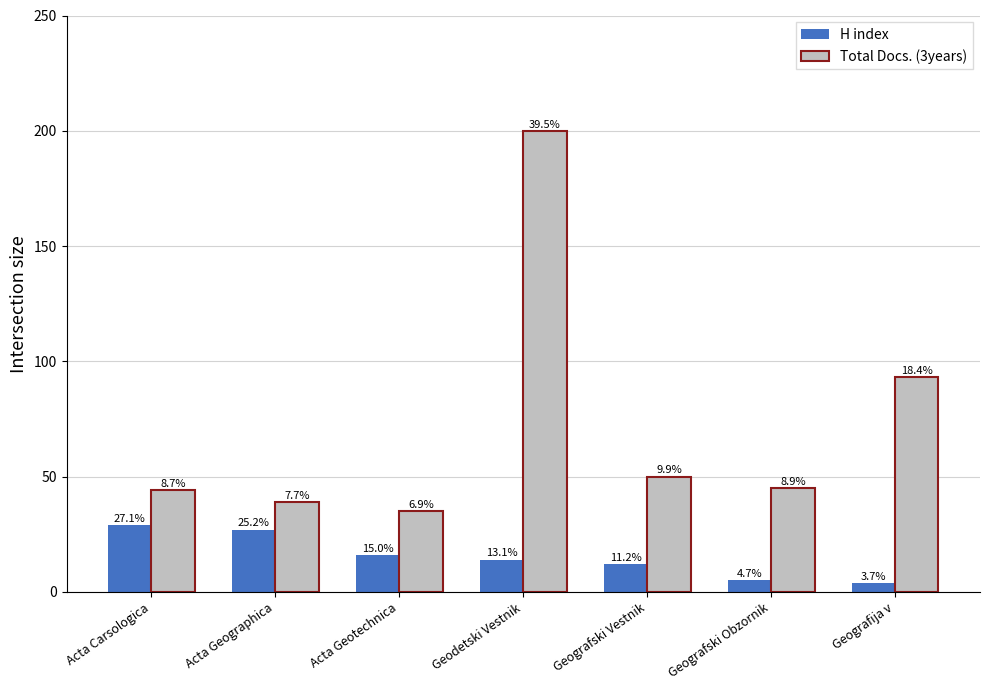

Does the chart contain stacked bars?

No